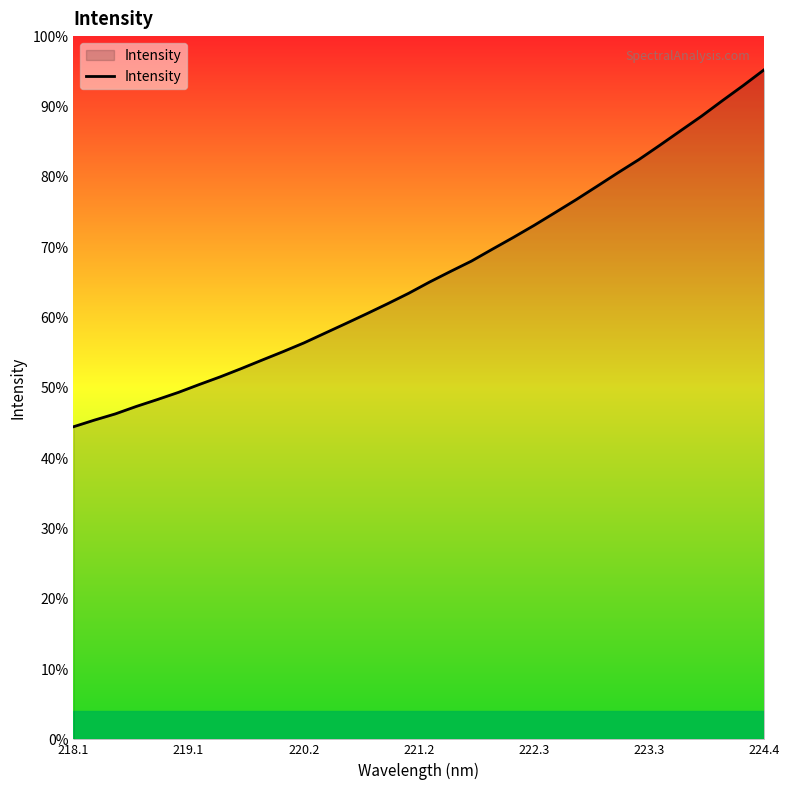

Reading left to right, what are all the values shown in this chart?

2507.2	2560.6	2610.4	2670.2	2725.3	2782.4	2845.9	2907.4	2973.3	3041.9	3109.5	3179.9	3257.7	3335.2	3413.9	3494.4	3577.7	3668.1	3753.1	3836.0	3931.6	4025.7	4123.1	4225.3	4328.4	4436.0	4544.6	4650.1	4764.8	4882.1	4998.8	5123.6	5245.2	5371.9